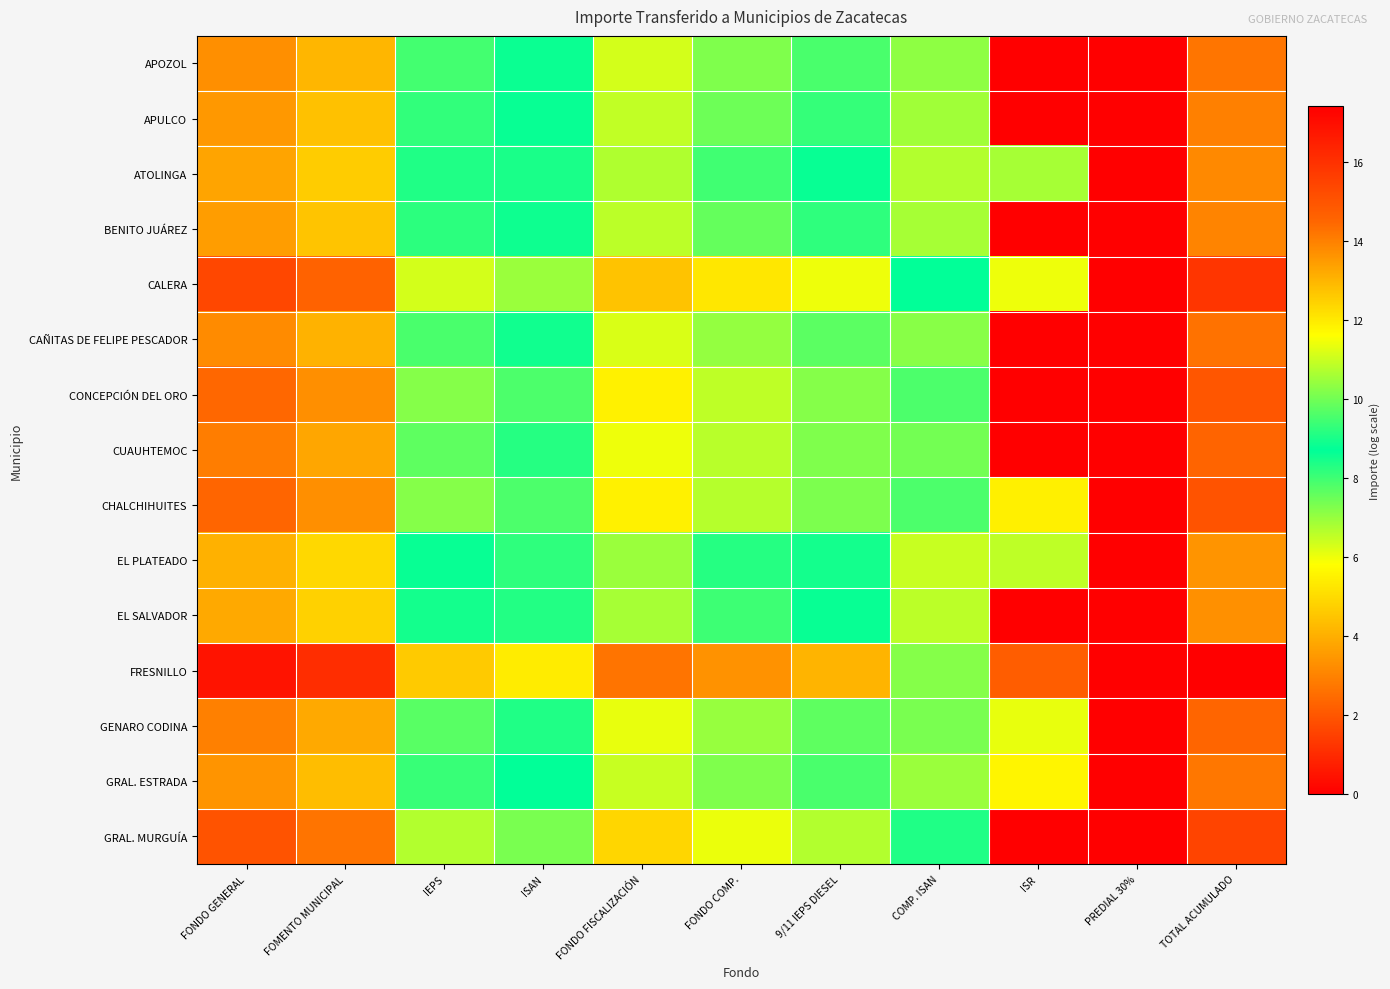

At FONDO GENERAL, list the series in order from largest to smallest.

FRESNILLO, CALERA, GRAL. MURGUÍA, CHALCHIHUITES, CONCEPCIÓN DEL ORO, CUAUHTEMOC, GENARO CODINA, CAÑITAS DE FELIPE PESCADOR, APOZOL, GRAL. ESTRADA, APULCO, BENITO JUÁREZ, ATOLINGA, EL SALVADOR, EL PLATEADO